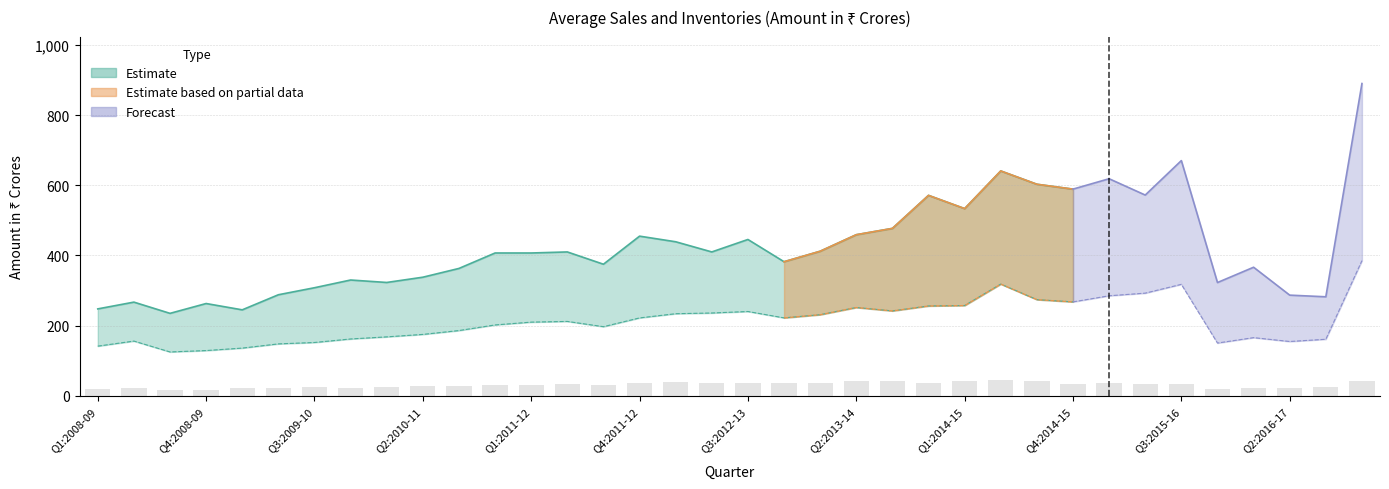

Is it true that the value at 26 is 41.1?

True